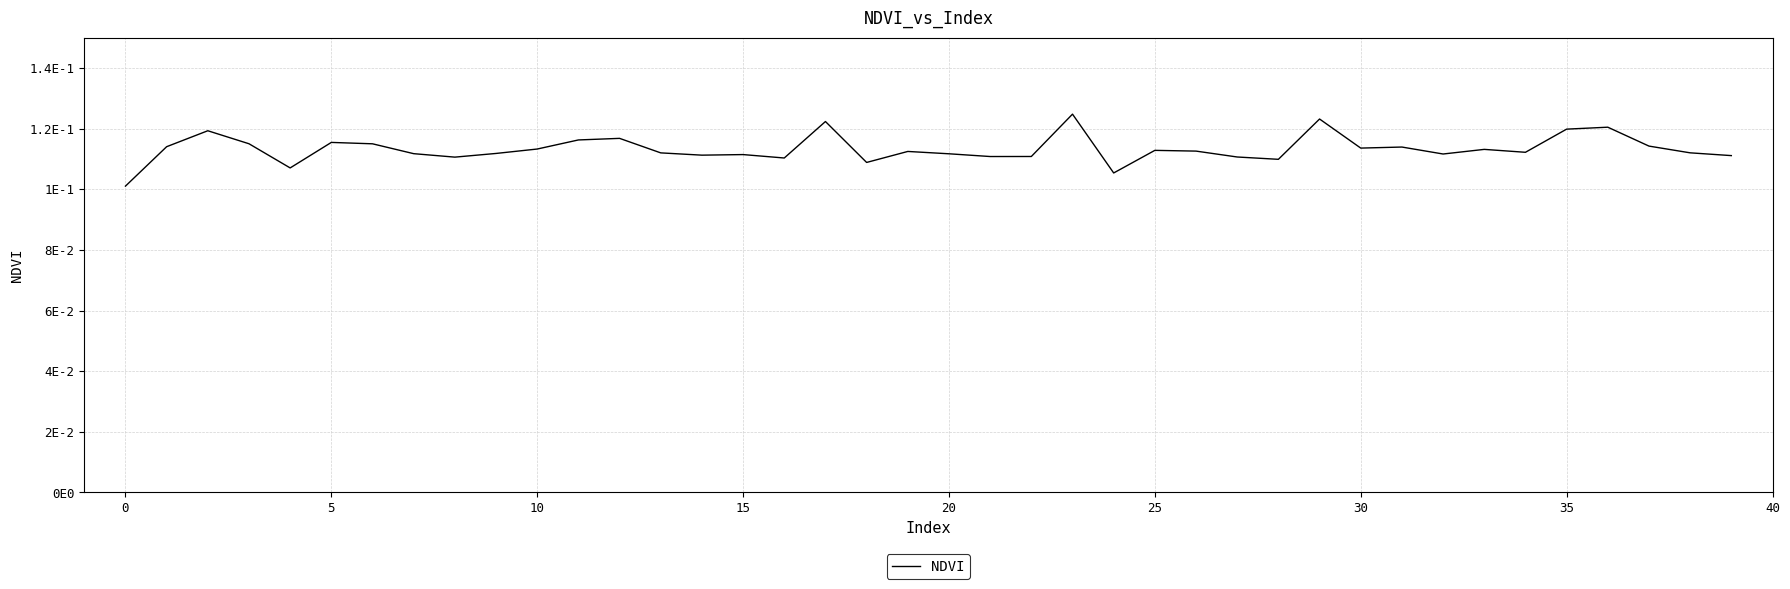

Is this an area chart (filled region under the line)?

No